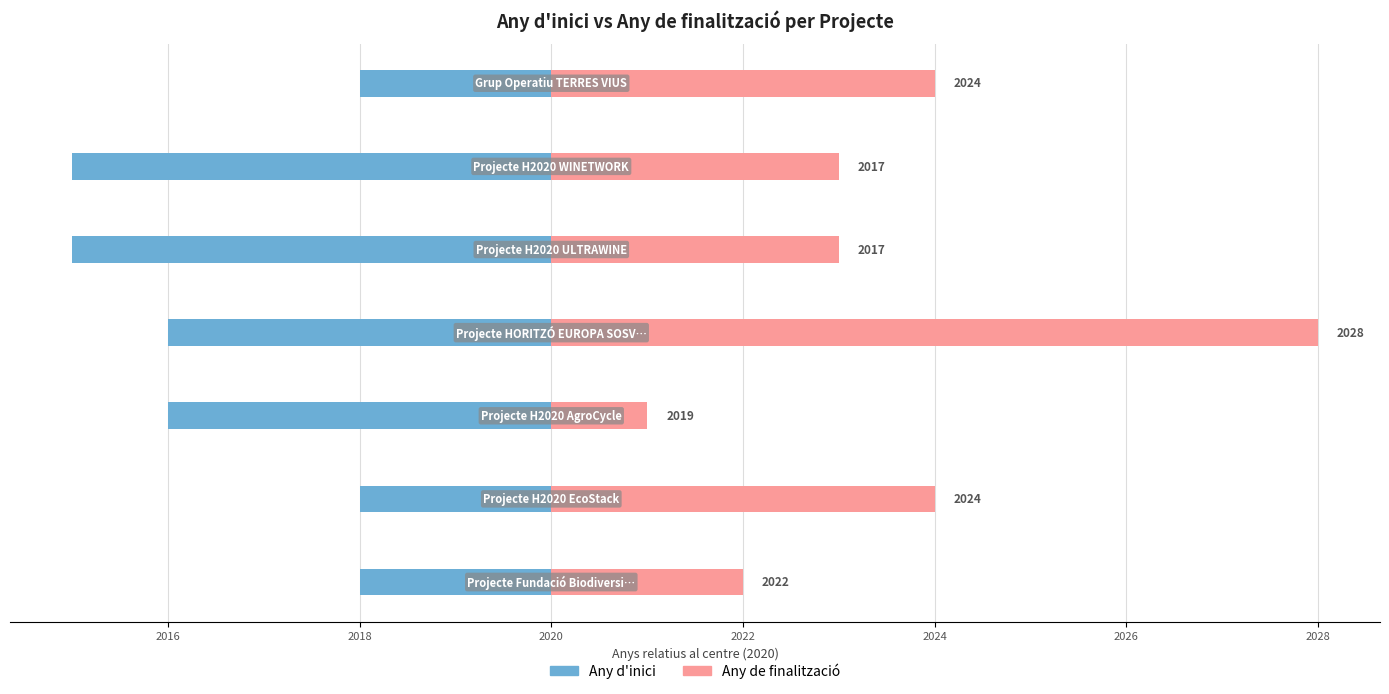

How many Any d'inici values are between -5 and -2?

7